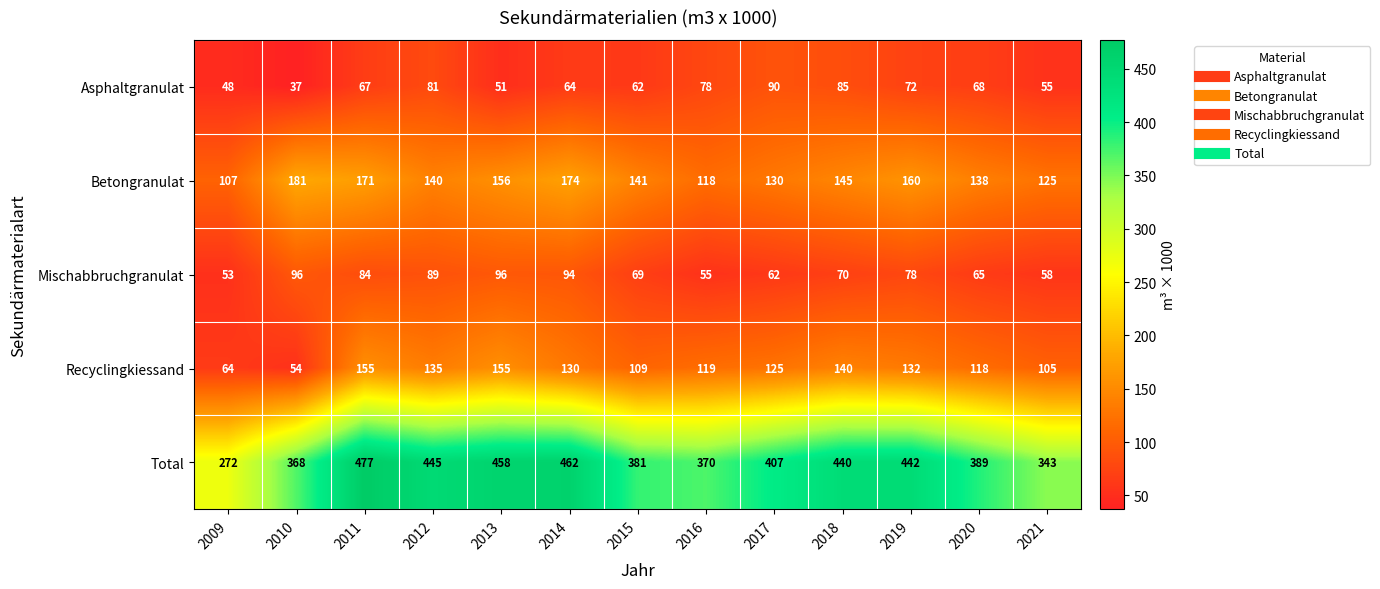

List the series in order of their peak value, lowest first.

Asphaltgranulat, Mischabbruchgranulat, Recyclingkiessand, Betongranulat, Total